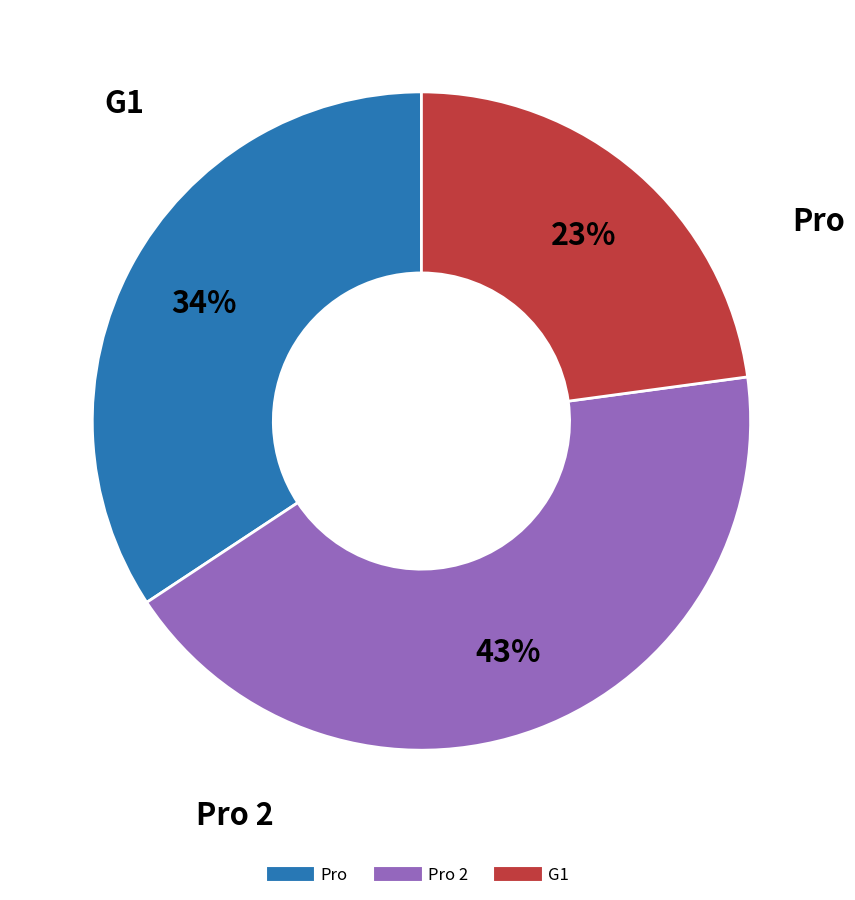

Is there a majority slice in this chart?

No